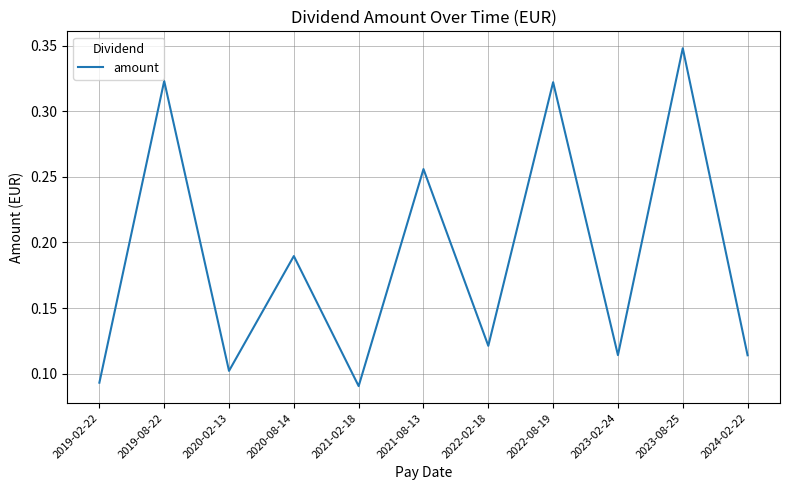

Count the number of data series in this chart.

1